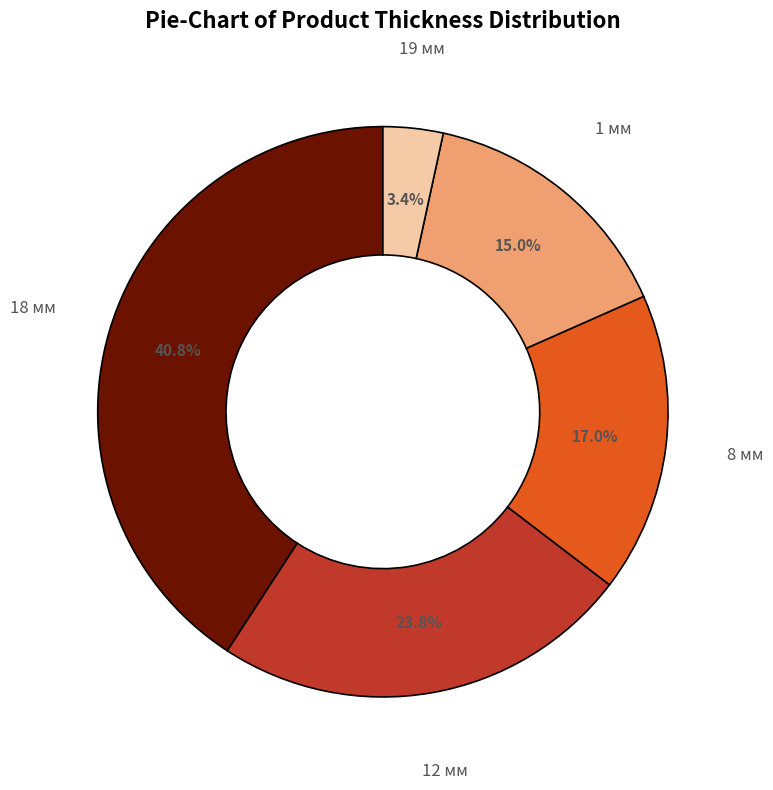

Is there any slice that represents more than half of the pie?

No